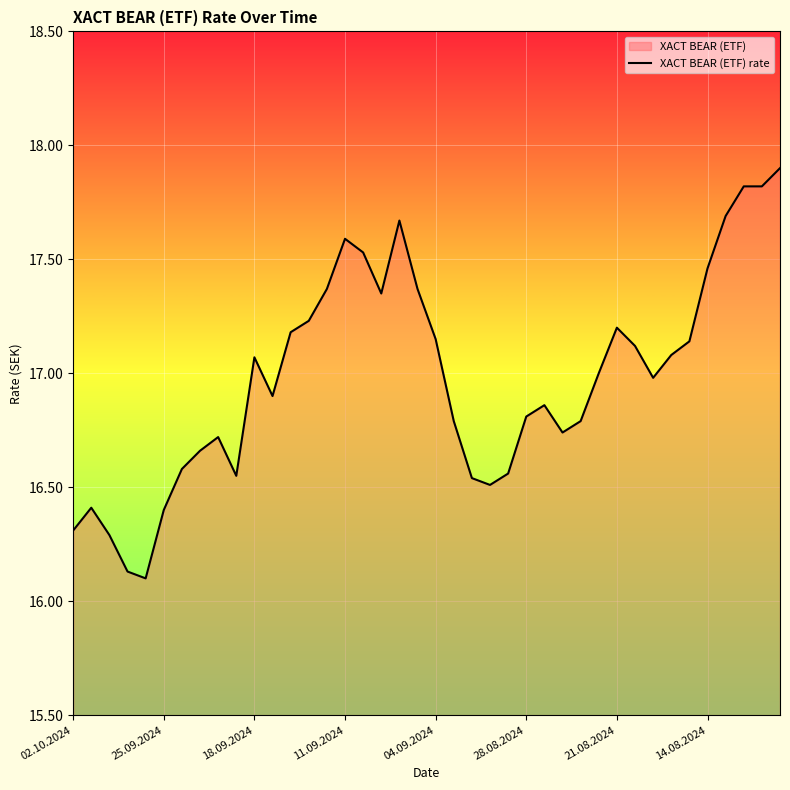

Reading left to right, extract all data points from this chart.

16.3	16.4	16.3	16.1	16.1	16.4	16.6	16.7	16.7	16.6	17.1	16.9	17.2	17.2	17.4	17.6	17.5	17.4	17.7	17.4	17.1	16.8	16.5	16.5	16.6	16.8	16.9	16.7	16.8	17.0	17.2	17.1	17.0	17.1	17.1	17.5	17.7	17.8	17.8	17.9